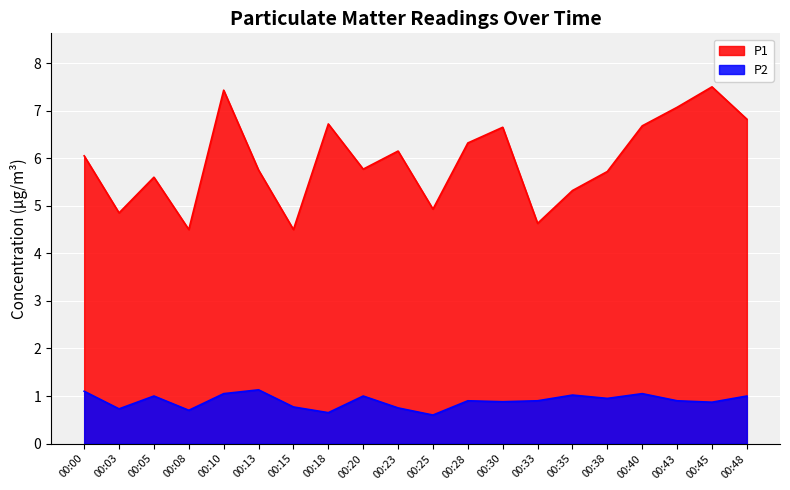

True or false: P1 and P2 cross at least once.

False